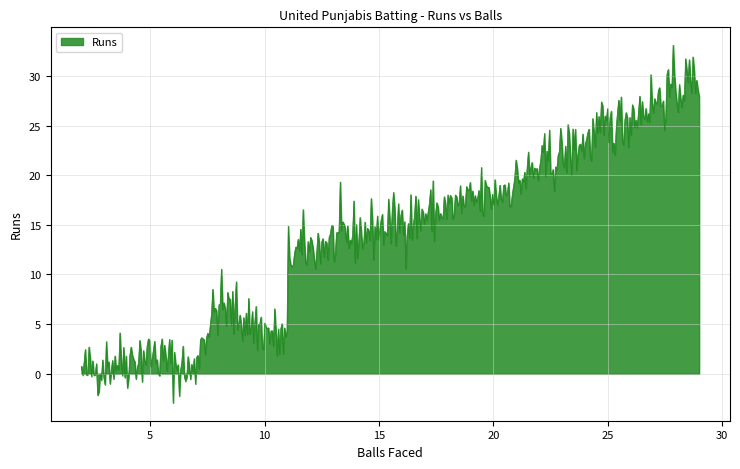

What is the greatest value displayed?

33.1